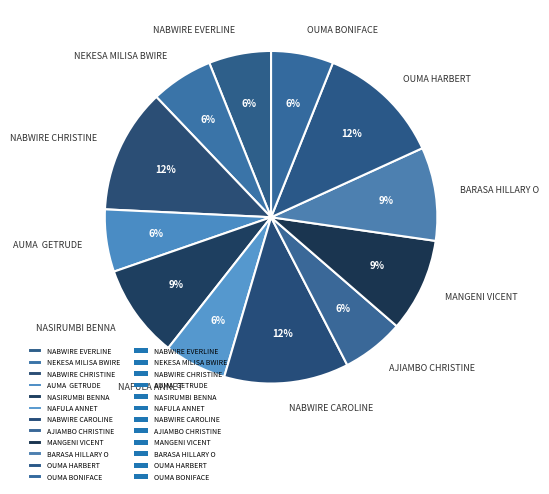

To the nearest percent, what portion does NABWIRE CHRISTINE represent?

12%